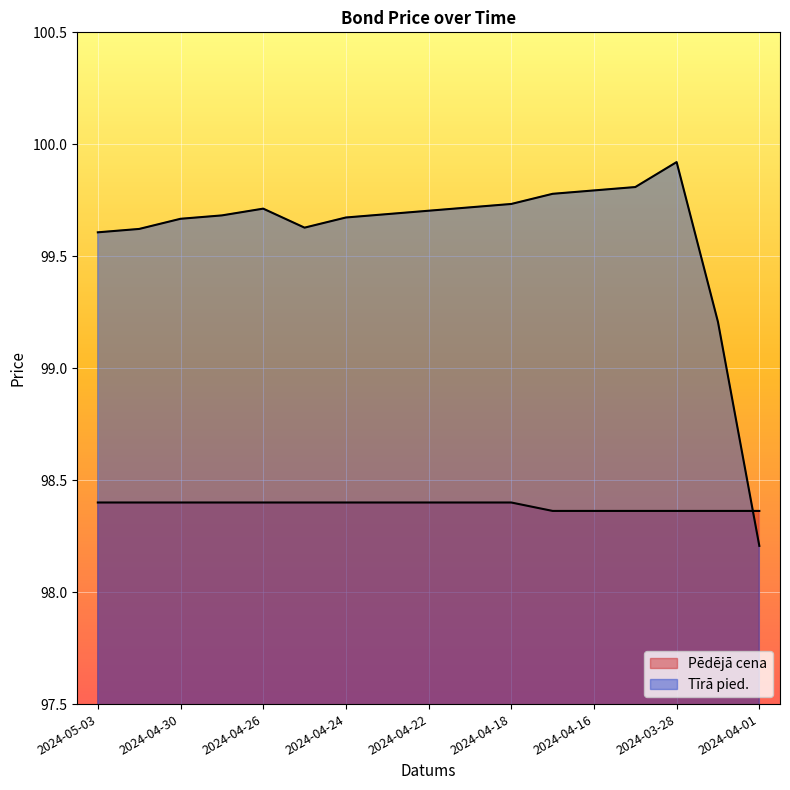

Reading left to right, transcribe all the data shown in this chart.

Pēdējā cena: 2024-05-03=98.4	2024-05-02=98.4	2024-04-30=98.4	2024-04-29=98.4	2024-04-26=98.4	2024-04-25=98.4	2024-04-24=98.4	2024-04-23=98.4	2024-04-22=98.4	2024-04-19=98.4	2024-04-18=98.4	2024-04-17=98.4	2024-04-16=98.4	2024-04-15=98.4	2024-03-28=98.4	2024-04-02=98.4	2024-04-01=98.4
Tīrā pied.: 2024-05-03=99.6	2024-05-02=99.6	2024-04-30=99.7	2024-04-29=99.7	2024-04-26=99.7	2024-04-25=99.6	2024-04-24=99.7	2024-04-23=99.7	2024-04-22=99.7	2024-04-19=99.7	2024-04-18=99.7	2024-04-17=99.8	2024-04-16=99.8	2024-04-15=99.8	2024-03-28=99.9	2024-04-02=99.2	2024-04-01=98.2